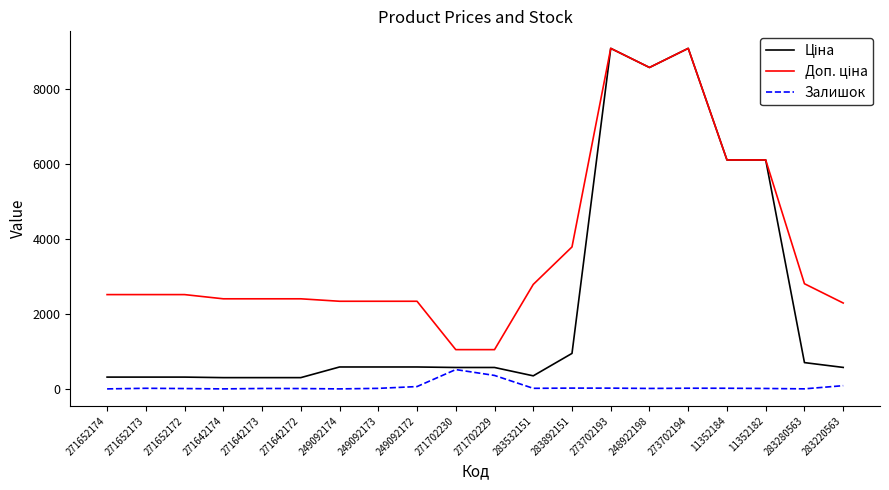

The Залишок series shows 21.0 at 283892151. True or false?

True